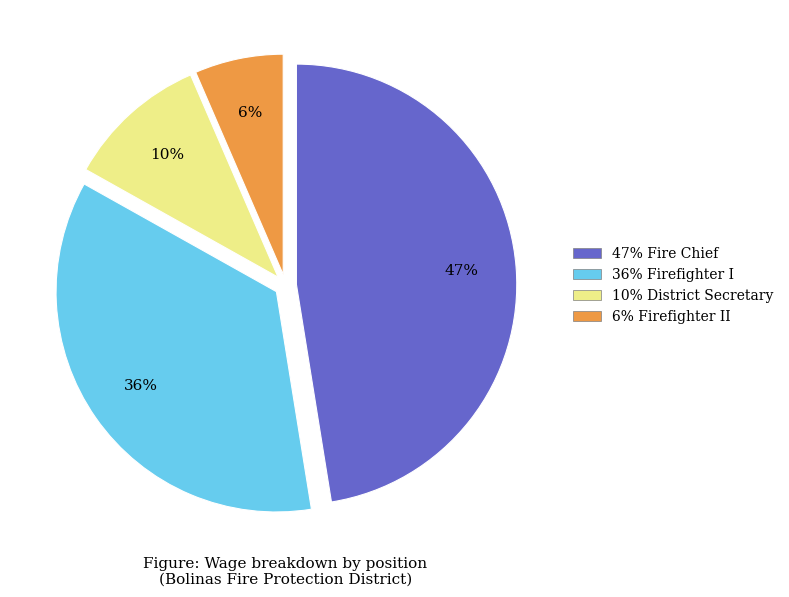

Is there a majority slice in this chart?

No